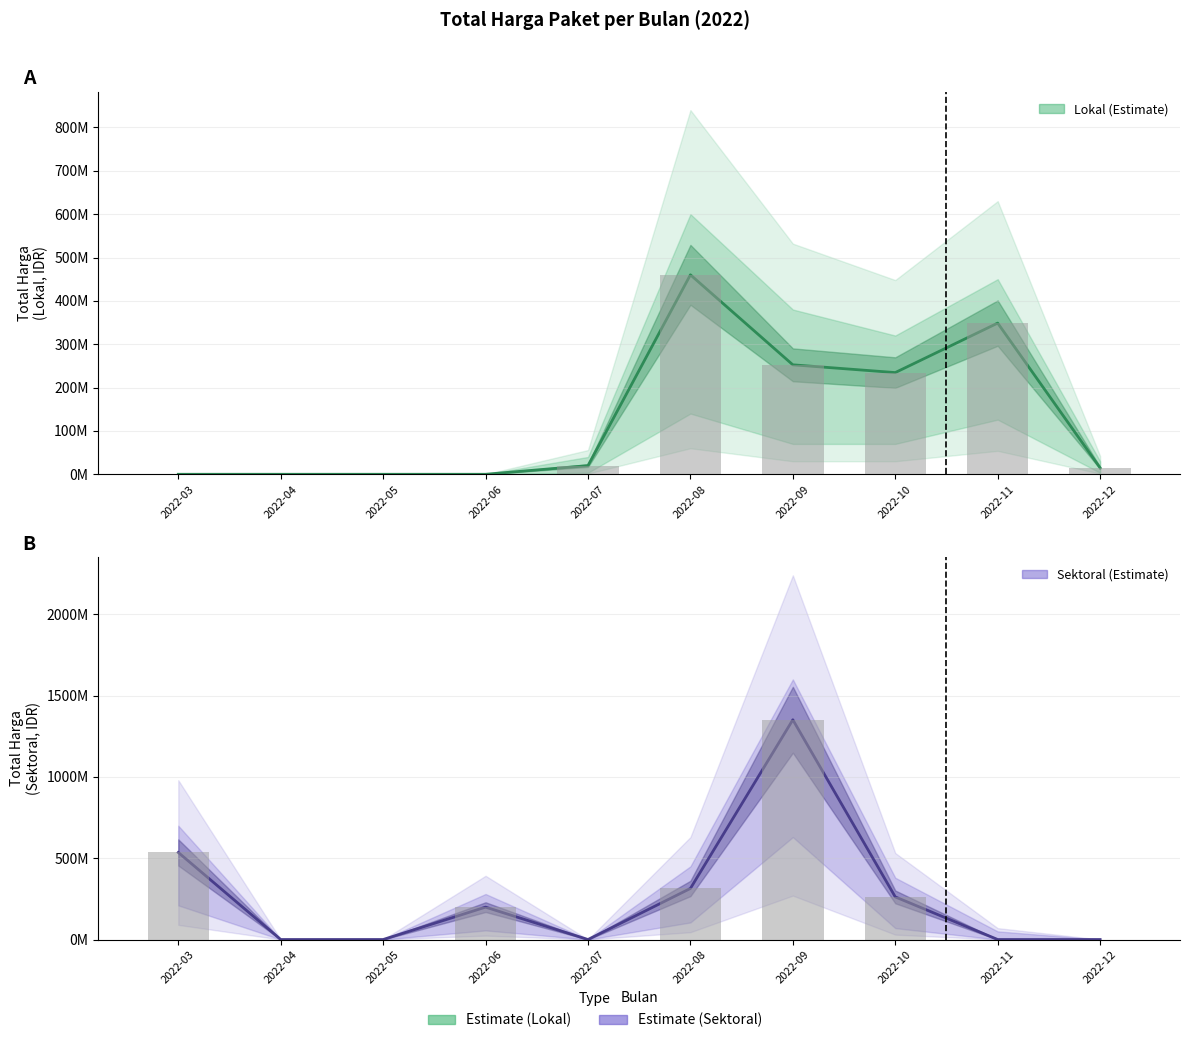

Which series has the widest spread of values?

Sektoral (Estimate)